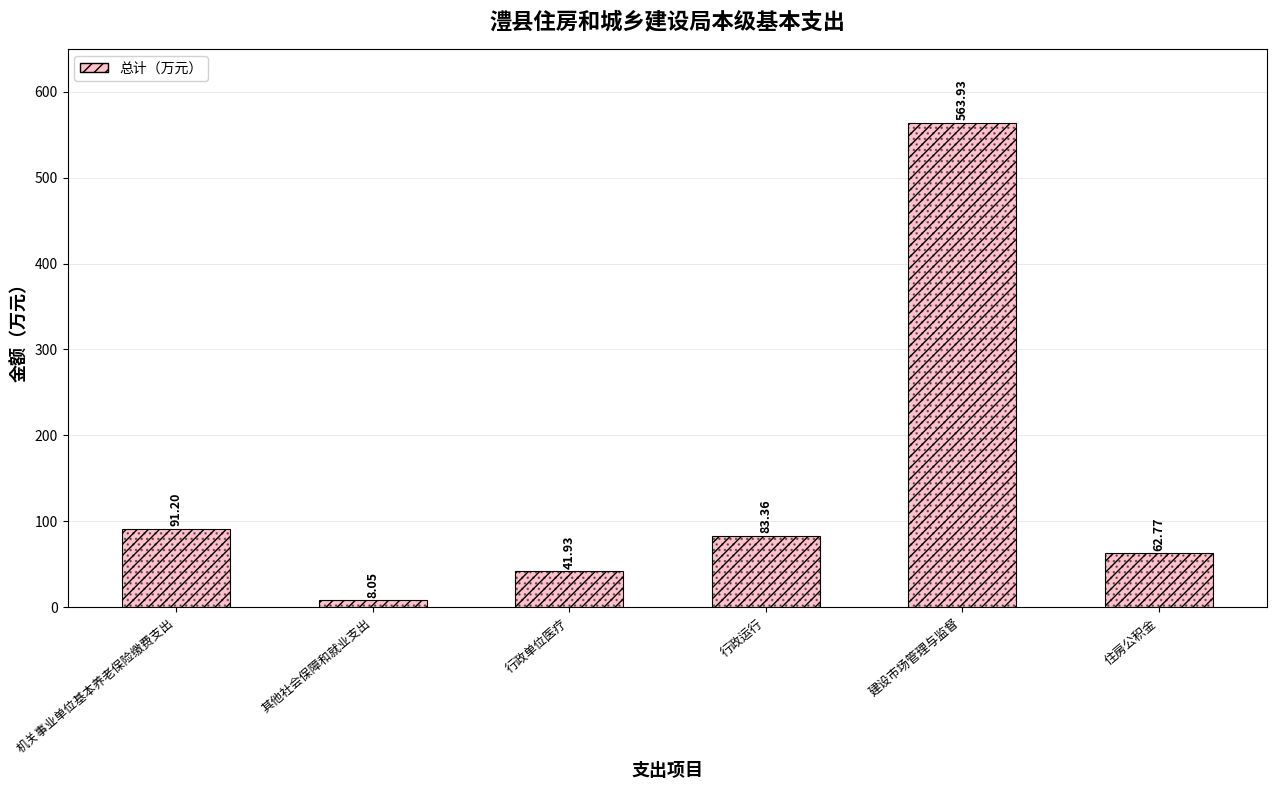

What is the label of the 3rd bar from the right?

行政运行